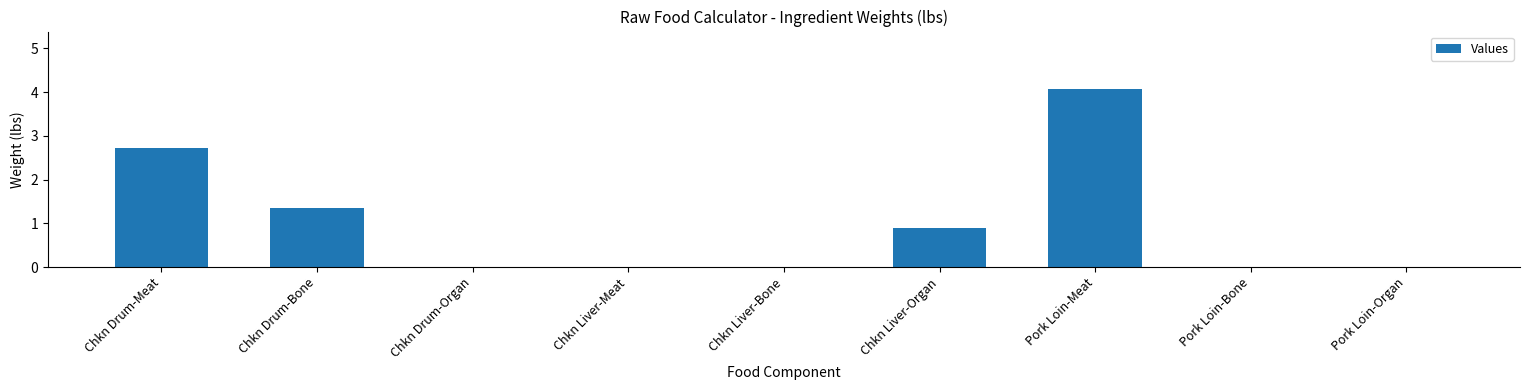

True or false: the data shows 1.5 at Pork Loin-Bone.

False